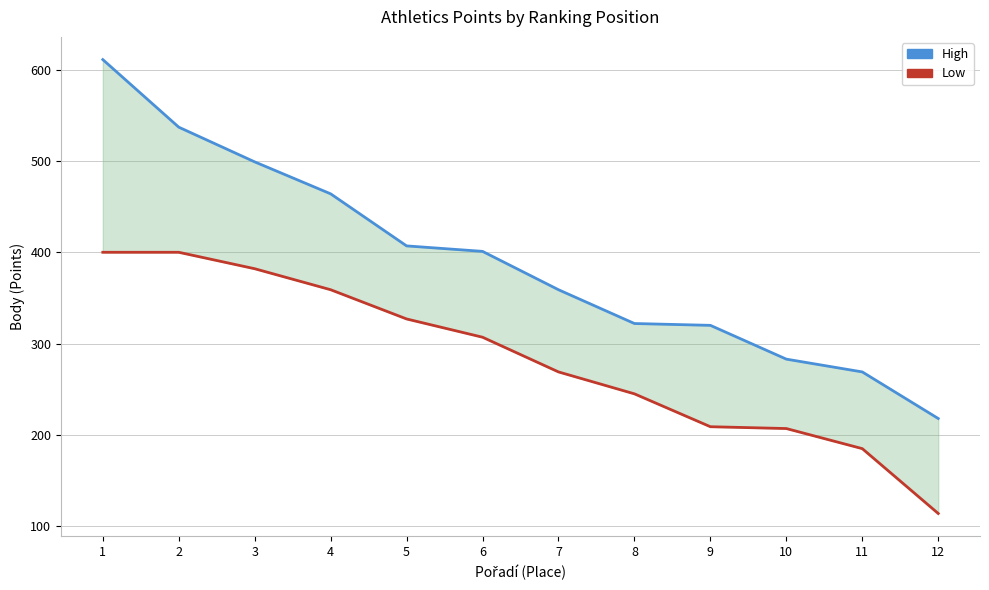

What is the value of the Low point at the 11th from the left?

185